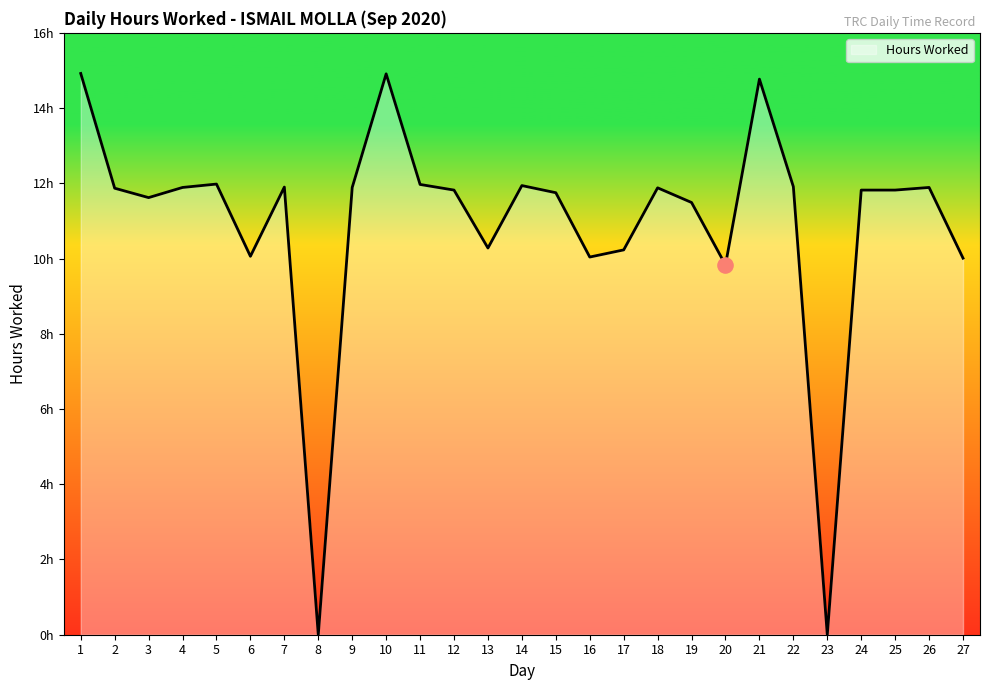

Approximately how many times larger is the value at 5 compared to 13?

1.2